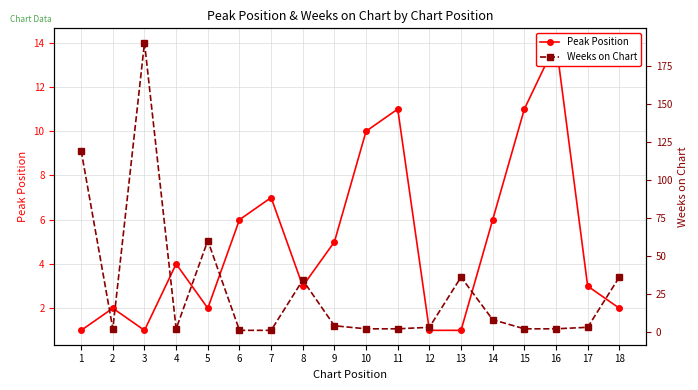

At which label does Peak Position reach its minimum?

1